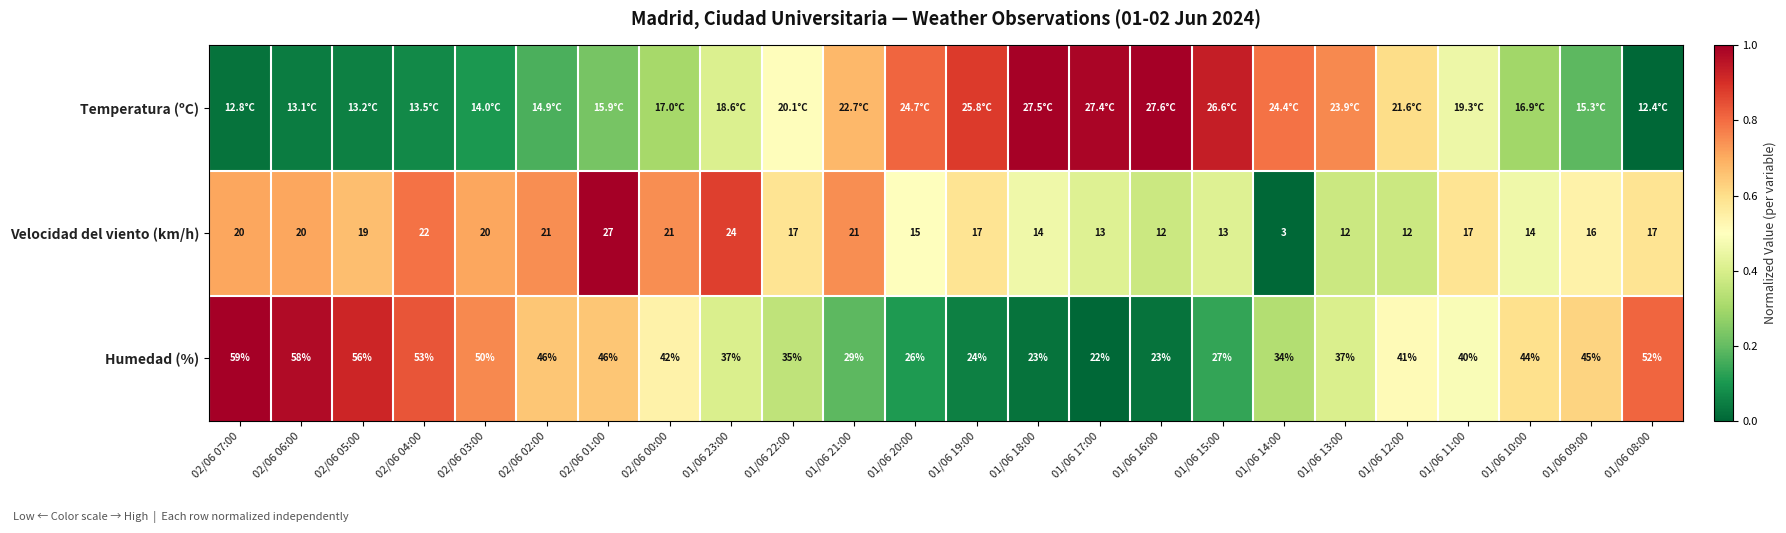

Where is Humedad (%) nearest to the value 0?

01/06 17:00